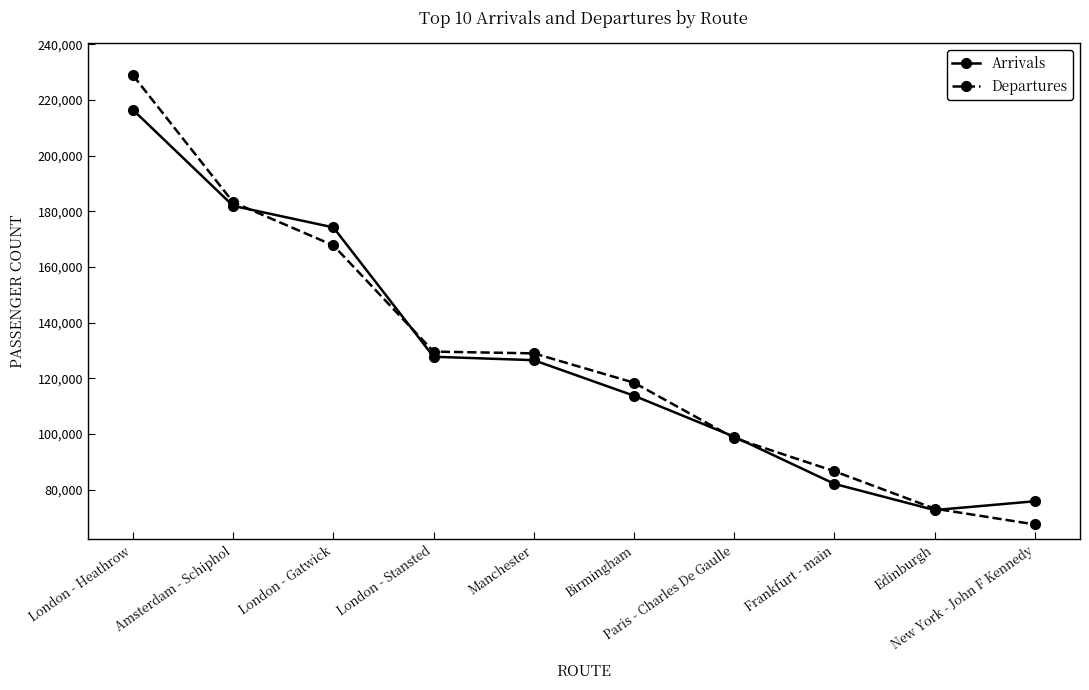

What is the value of the Arrivals point at the 10th from the left?

75845